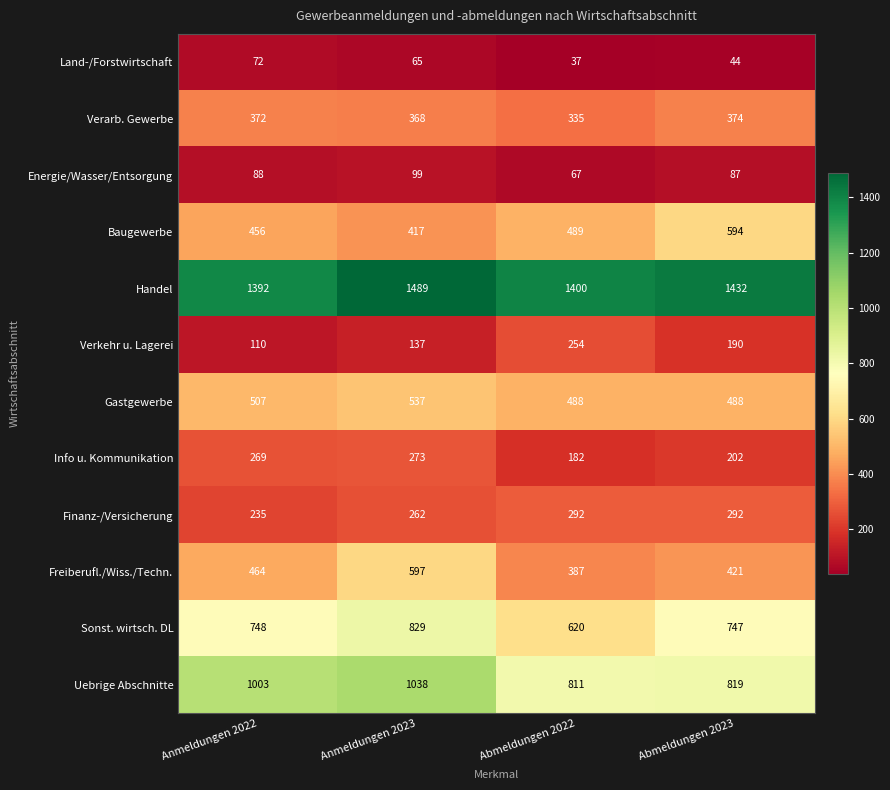

What is the difference between the maximum and minimum values in the Sonst. wirtsch. DL series?

209